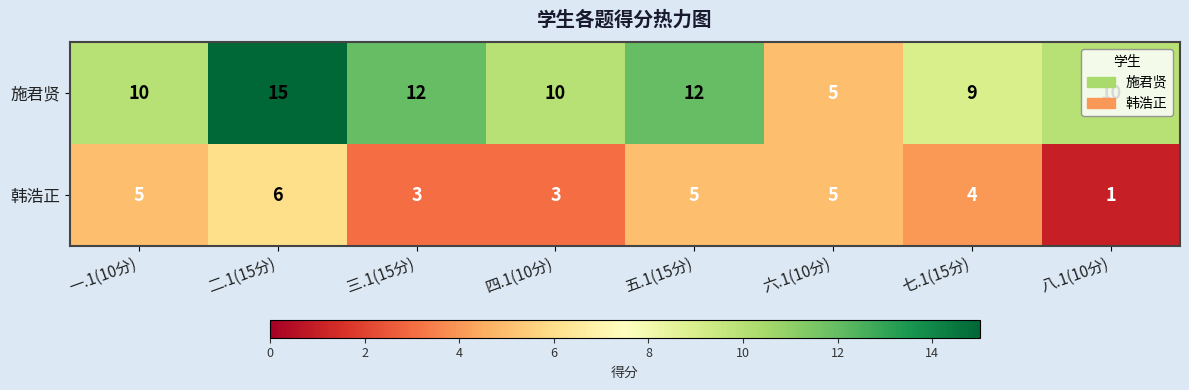

What is the difference between the highest and lowest values at 七.1(15分)?

5